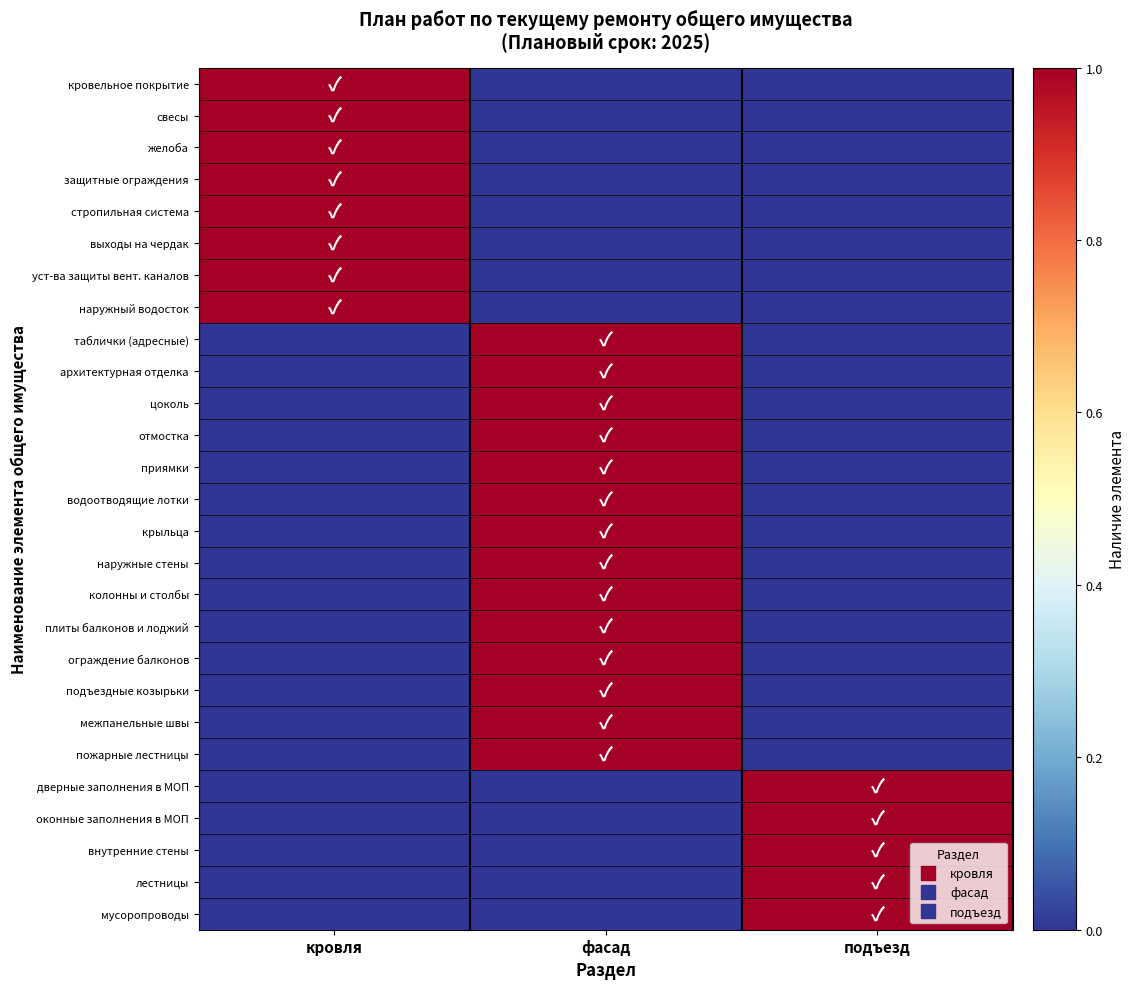

At which category is the sum across all series the highest?

фасад